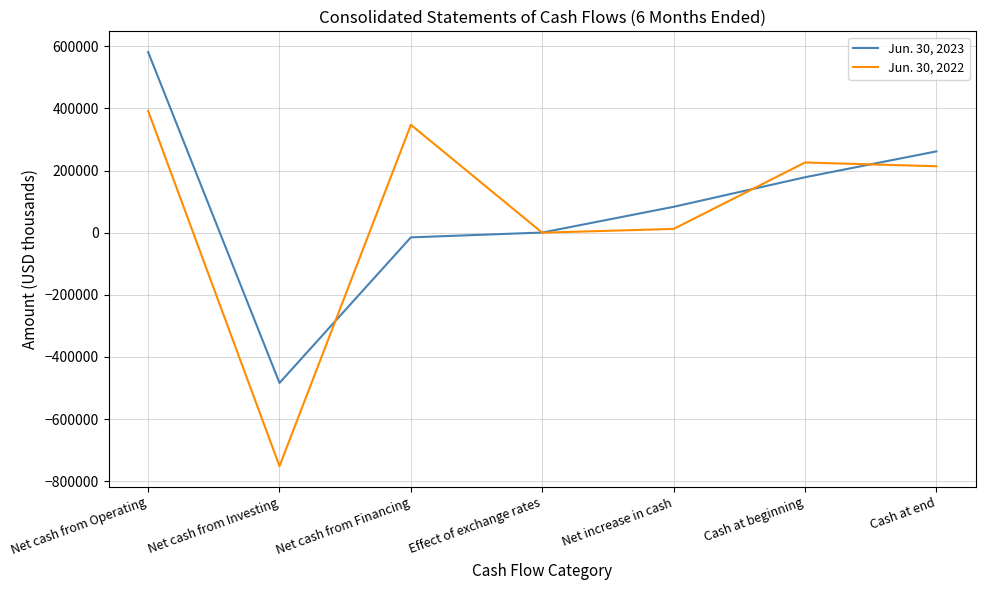

At which category does Jun. 30, 2022 reach its first local valley?

Net cash from Investing